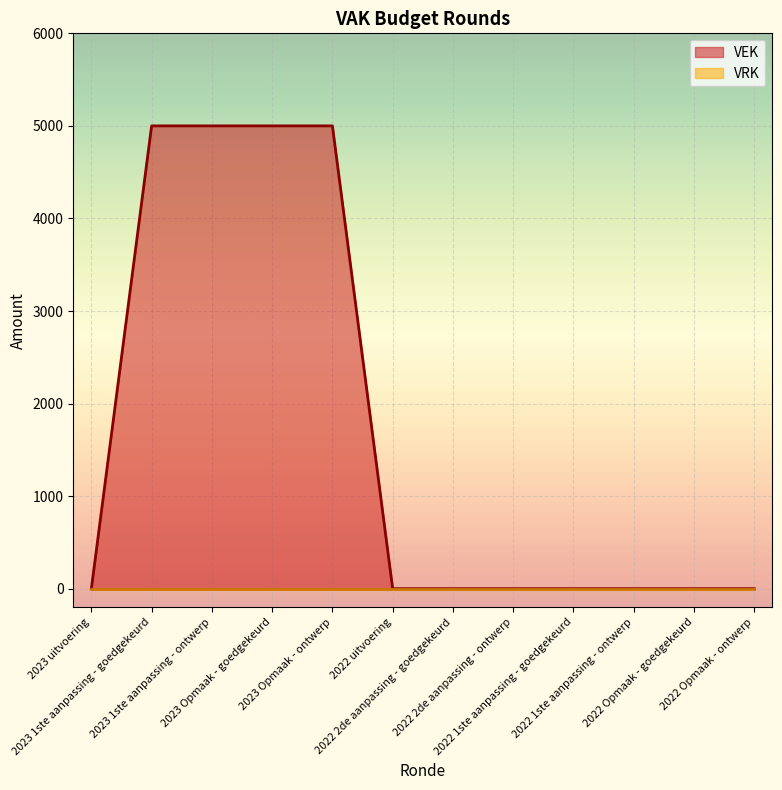

How many lines are shown in the chart?

2